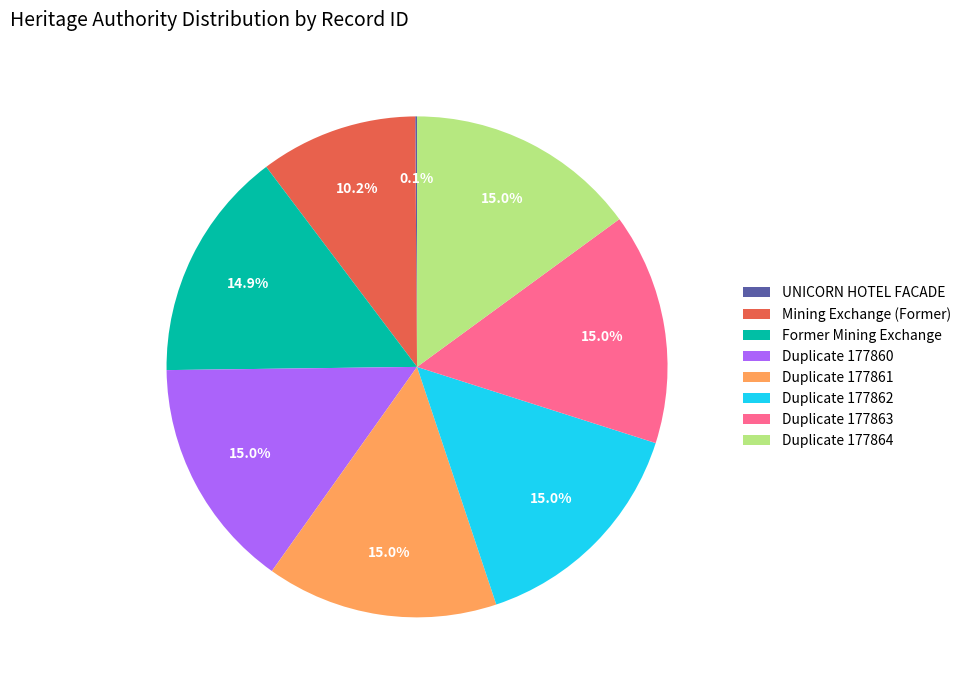

Does any single category account for the majority?

No